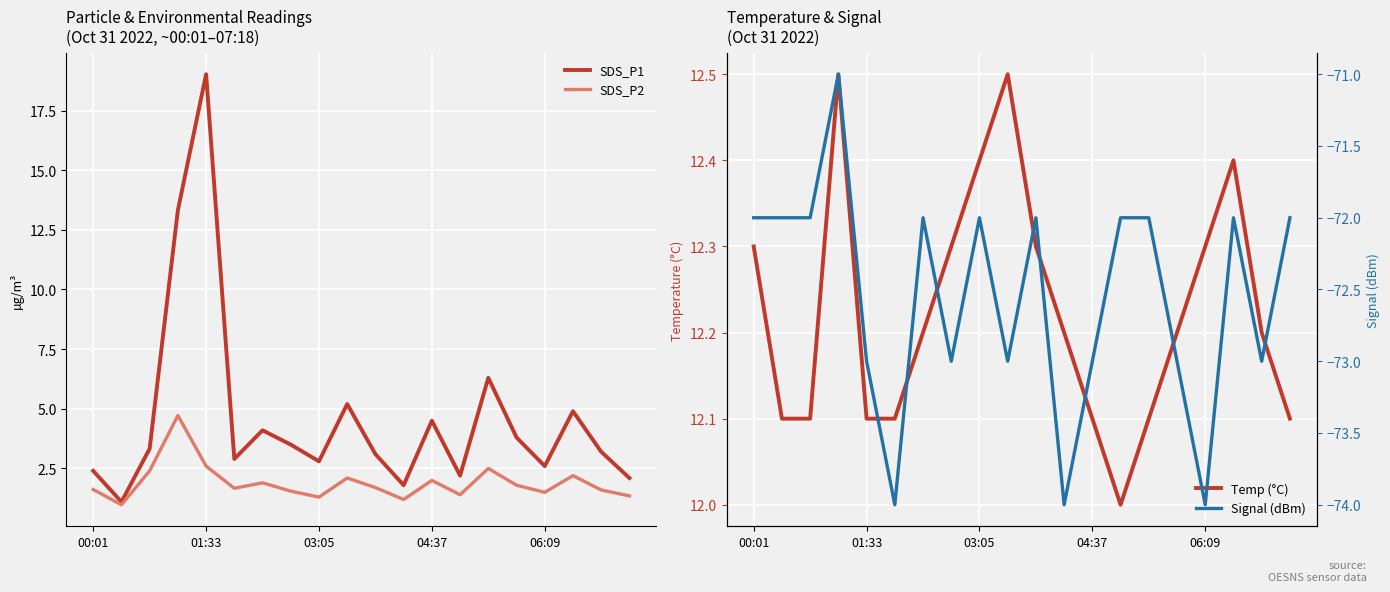

How many Signal (dBm) values are between -73 and -72?

16